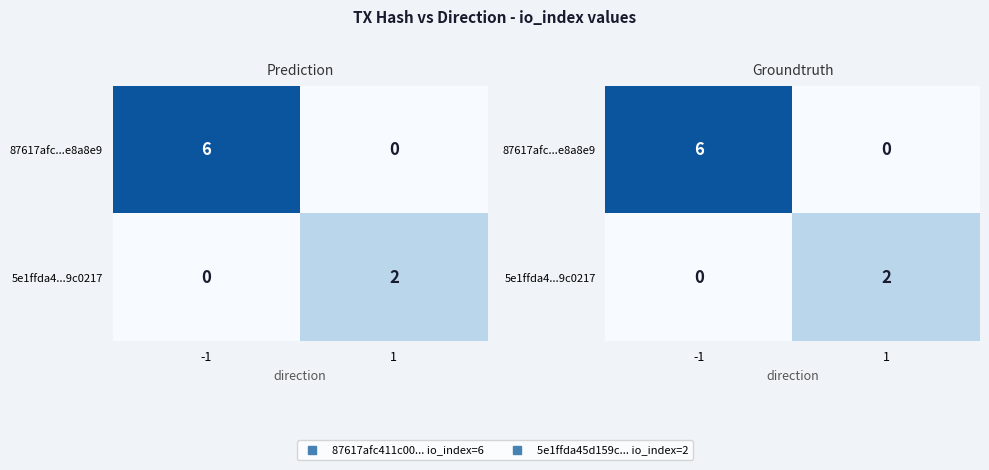

Count the 87617afc...e8a8e9 values in the range 0 to 6.

2